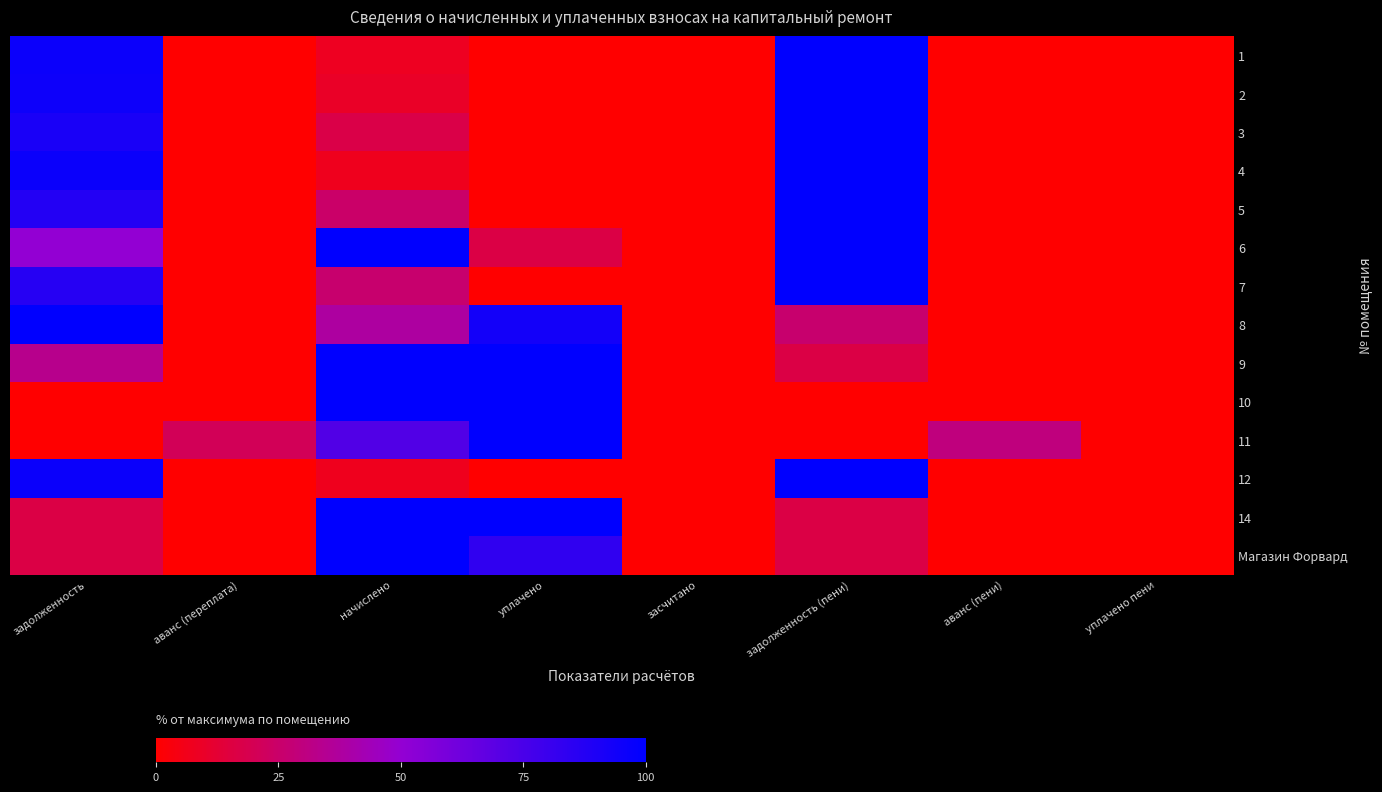

Rank the series by their maximum value, from highest to lowest.

1, 2, 3, 4, 5, 6, 7, 8, 9, 10, 11, 12, 14, Магазин Форвард